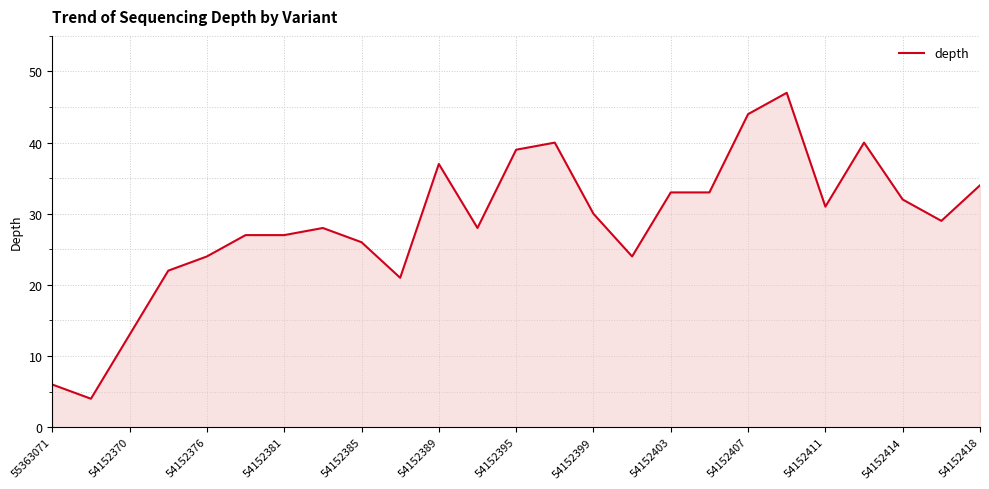

What is the minimum value shown in the chart?

4